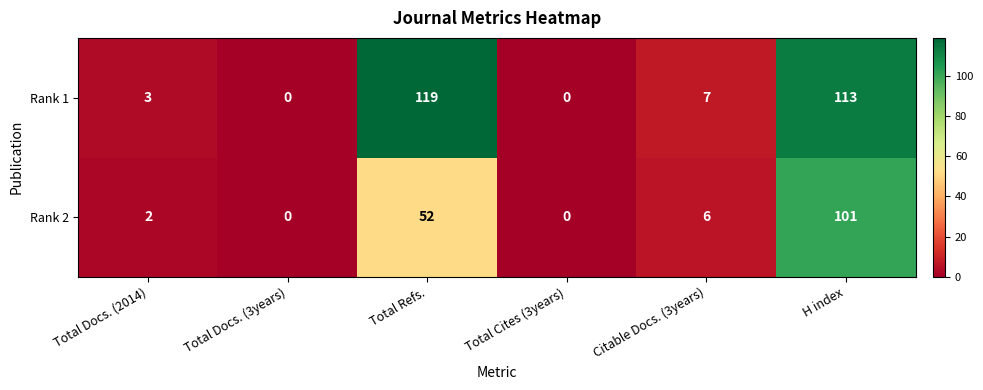

What is the sum of the Rank 2 values at H index and Citable Docs. (3years)?

107